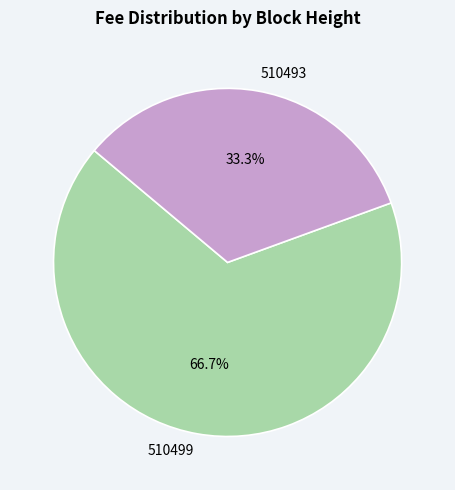

Is there any slice that represents more than half of the pie?

Yes